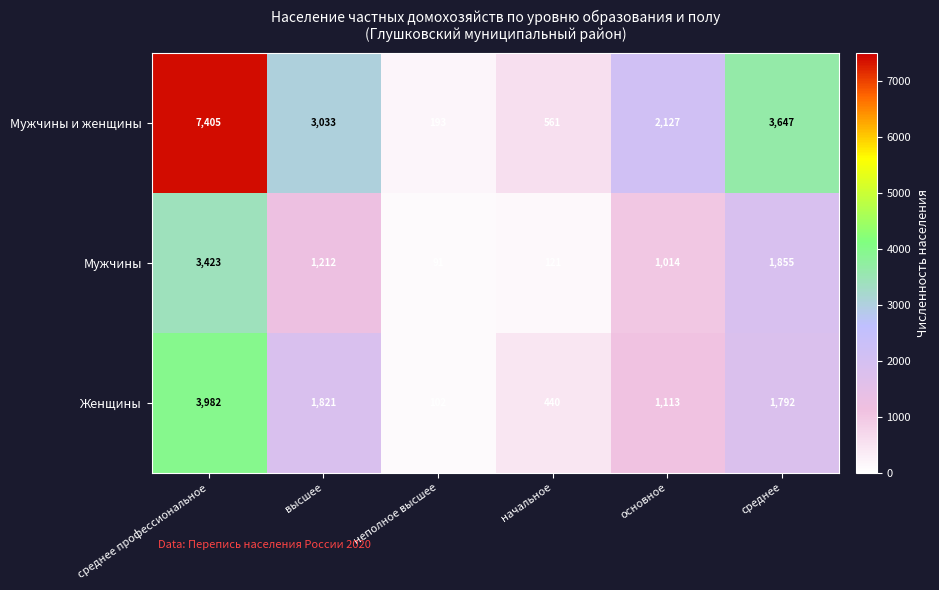

List the series in order of their overall mean, highest first.

Мужчины и женщины, Женщины, Мужчины